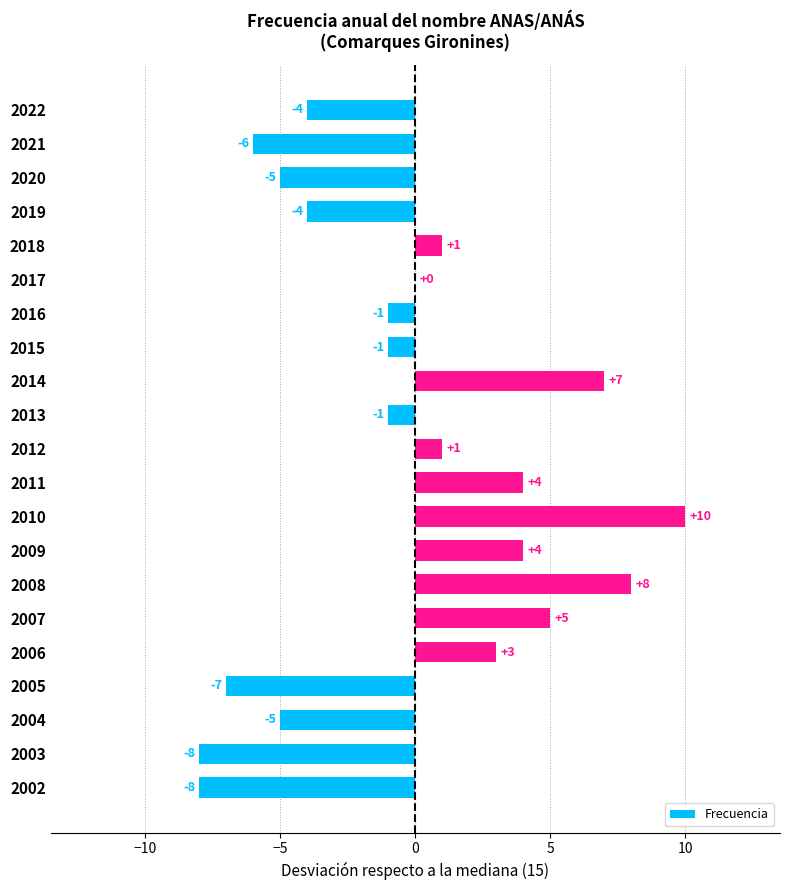

What is the maximum value shown in the chart?

10